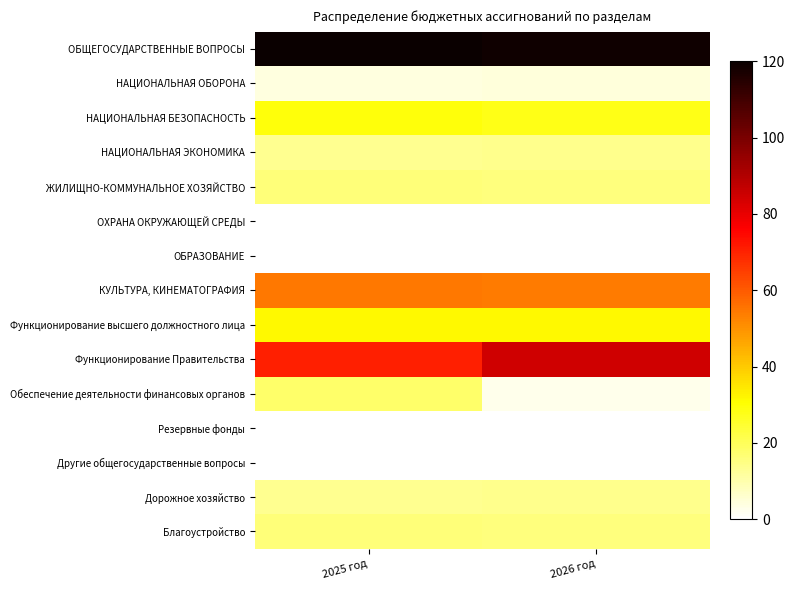

At how many categories does at least one series exceed 18?

2